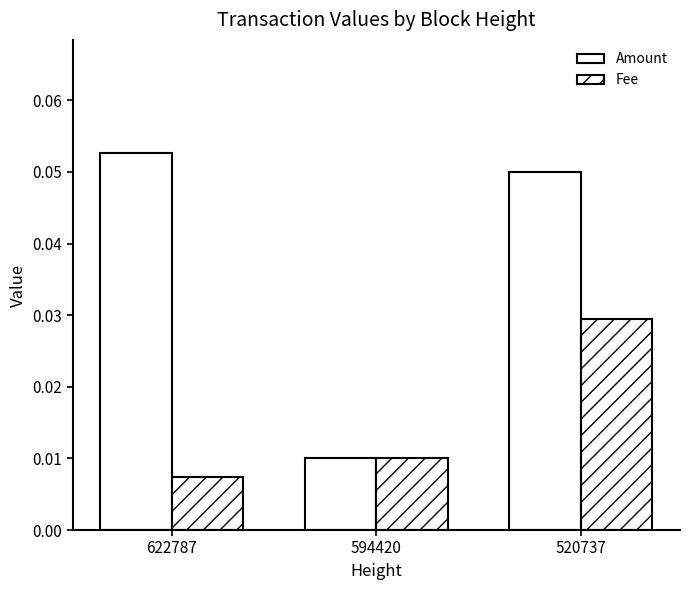

Reading right to left, extract all data points from this chart.

Amount: 520737=0.1	594420=0.0	622787=0.1
Fee: 520737=0.0	594420=0.0	622787=0.0